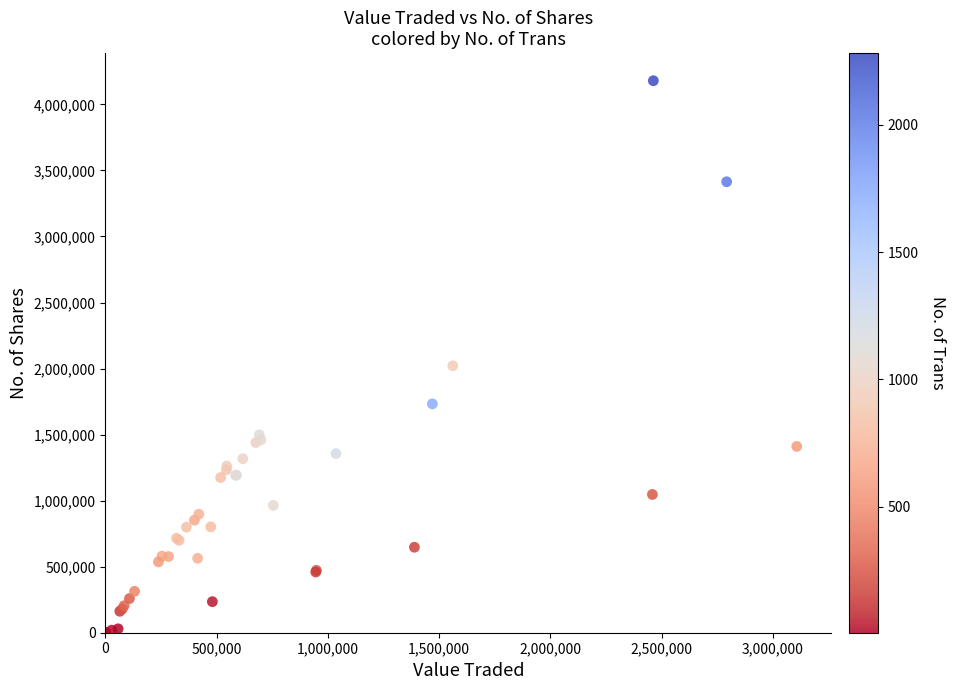

What Y value in the scatter plot is closest to 2090315?

2020820